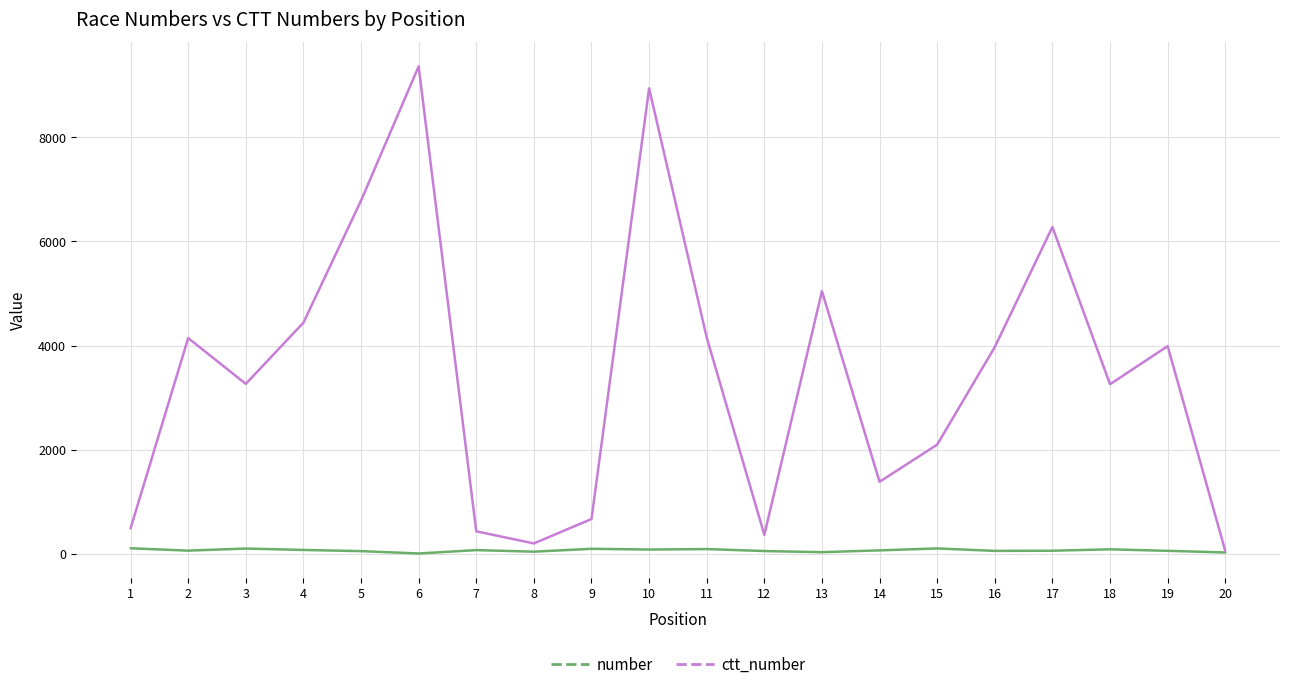

Which series changed the most between 2 and 7?

ctt_number